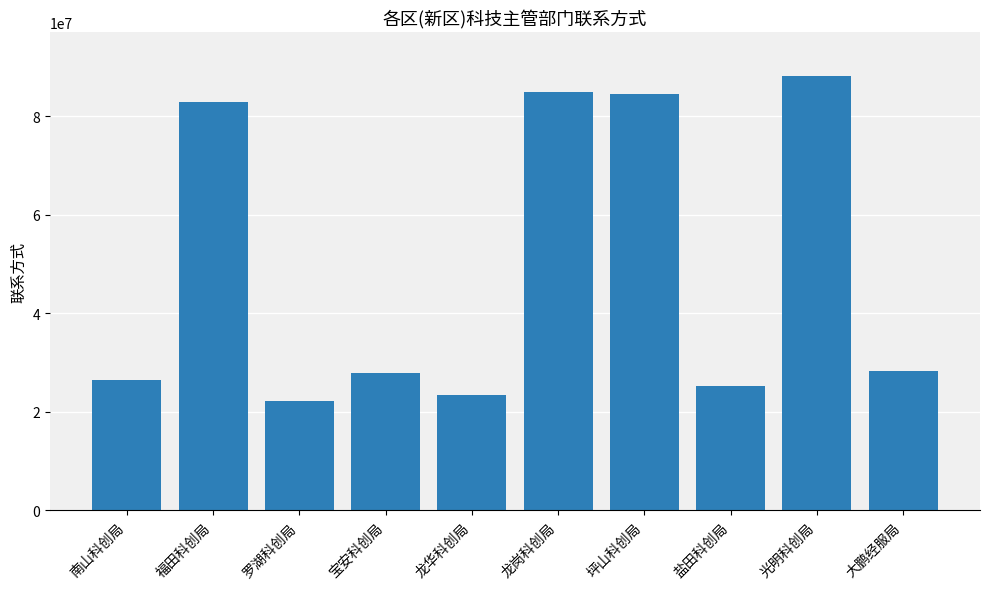

Are the bars horizontal?

No